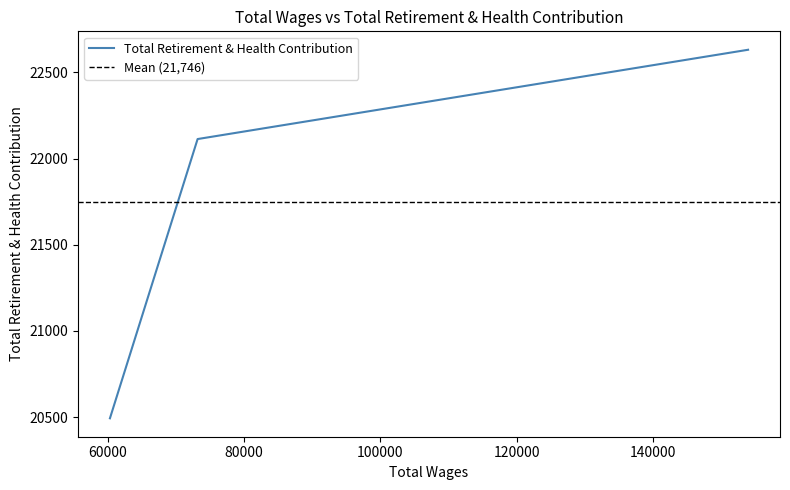

What is the difference between the values at 153999.0 and 60277.0?

2138